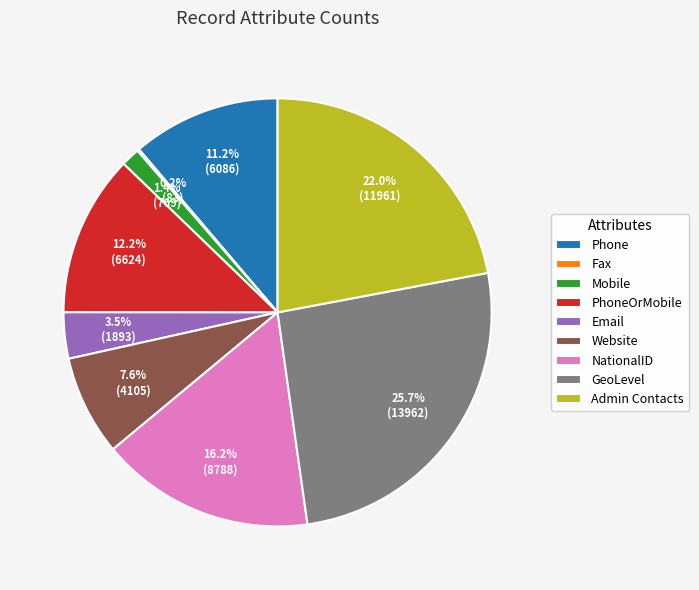

What percentage is the GeoLevel slice, to the nearest percent?

26%